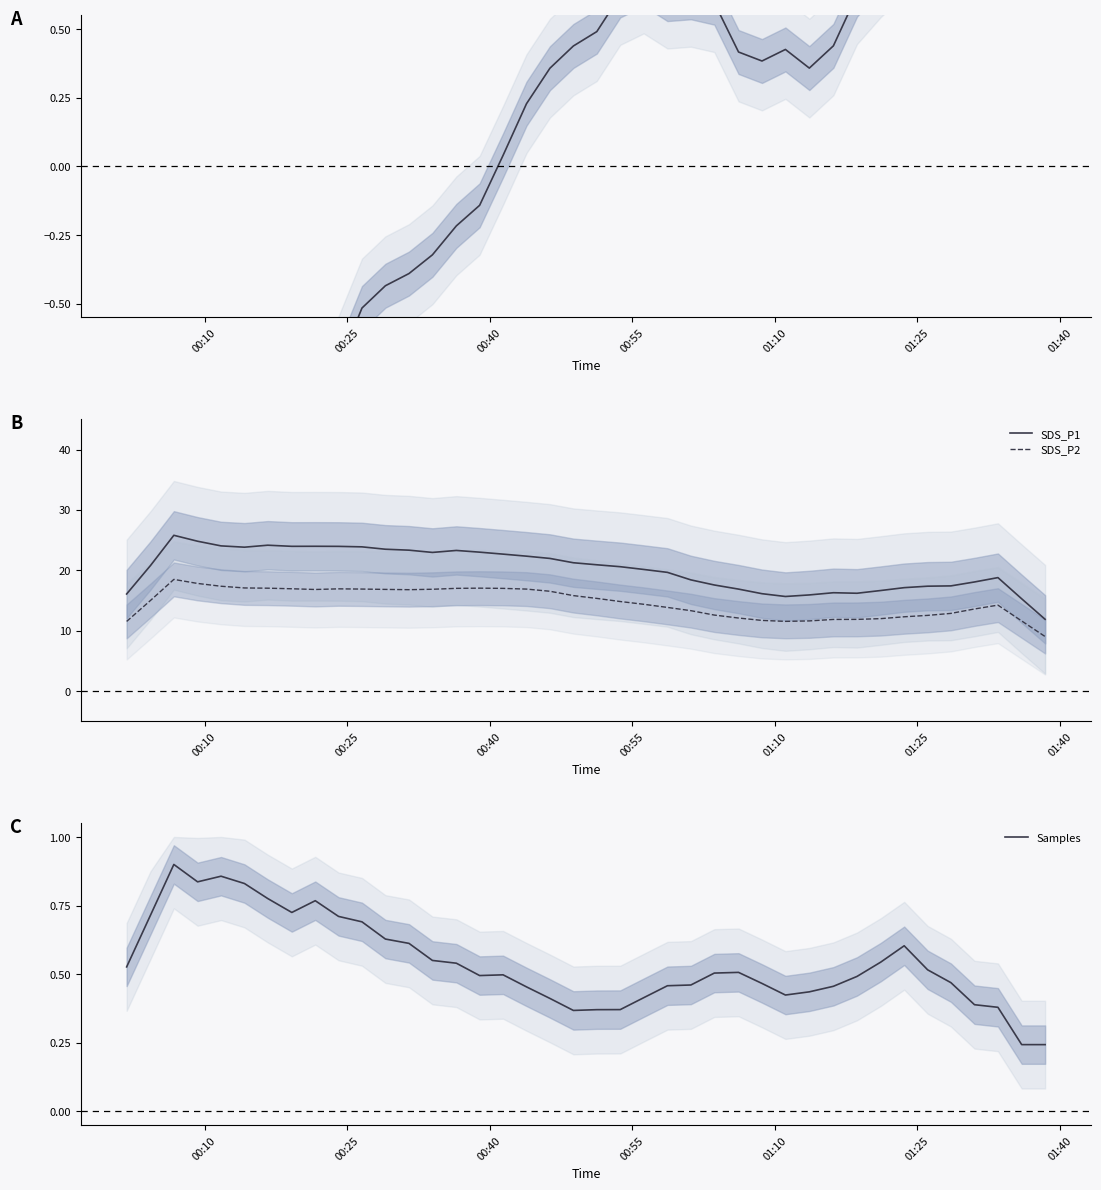

True or false: SDS_P1 and SDS_P2 intersect in this chart.

False